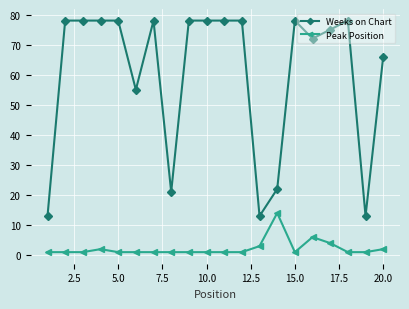

What is the difference between the maximum and minimum values in the Peak Position series?

13